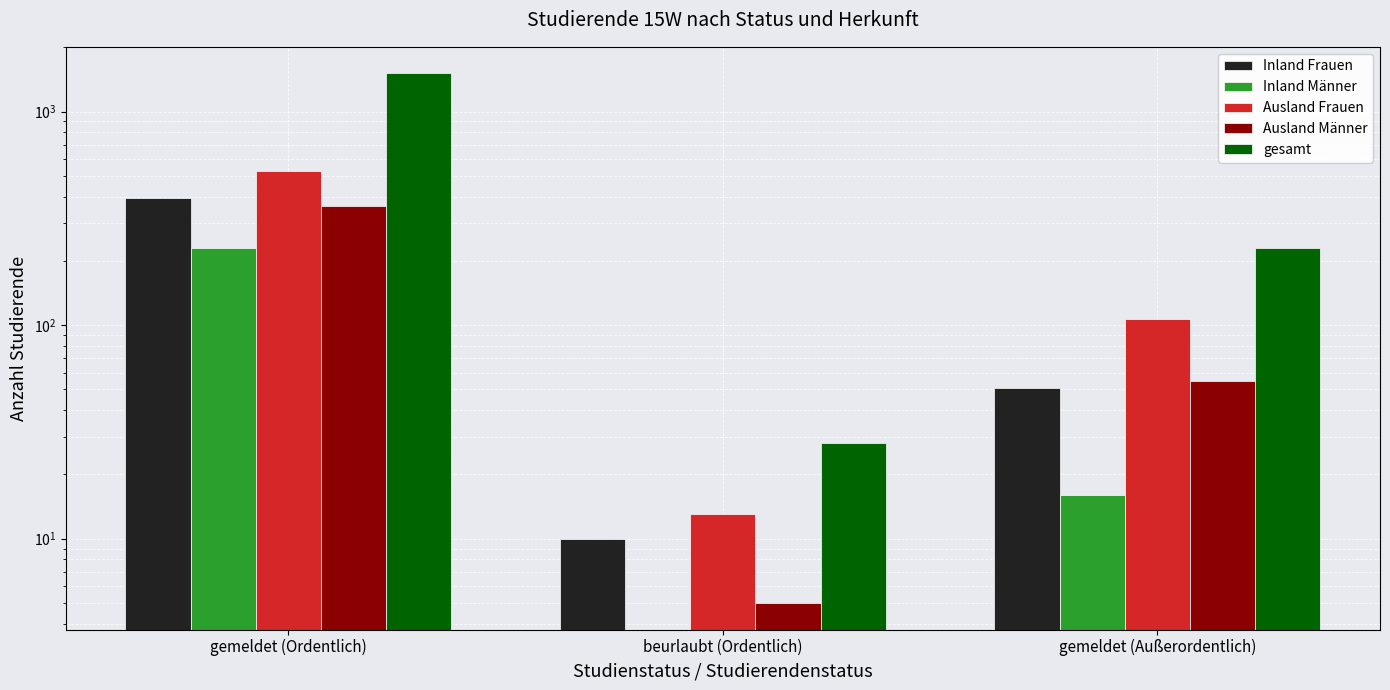

The value of Ausland Frauen at gemeldet (Außerordentlich) is 177. True or false?

False